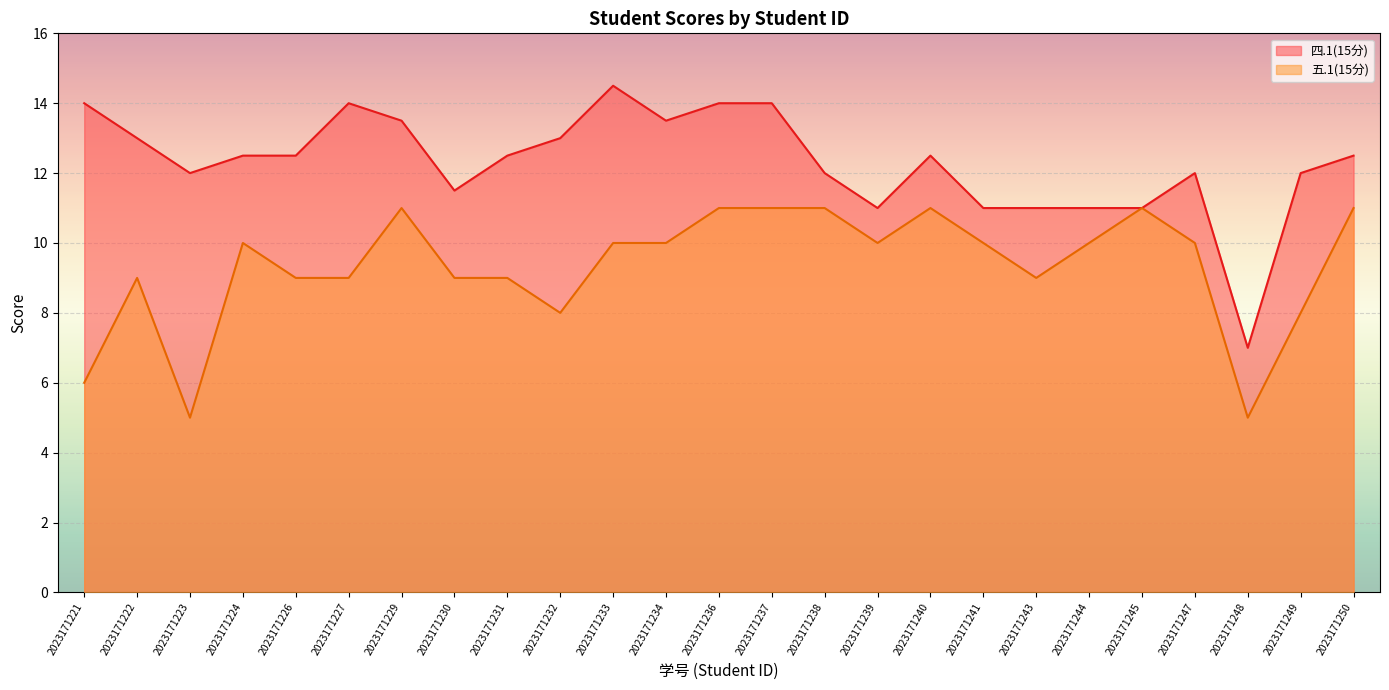

Where does the 五.1(15分) series first go above 10?

2023171229